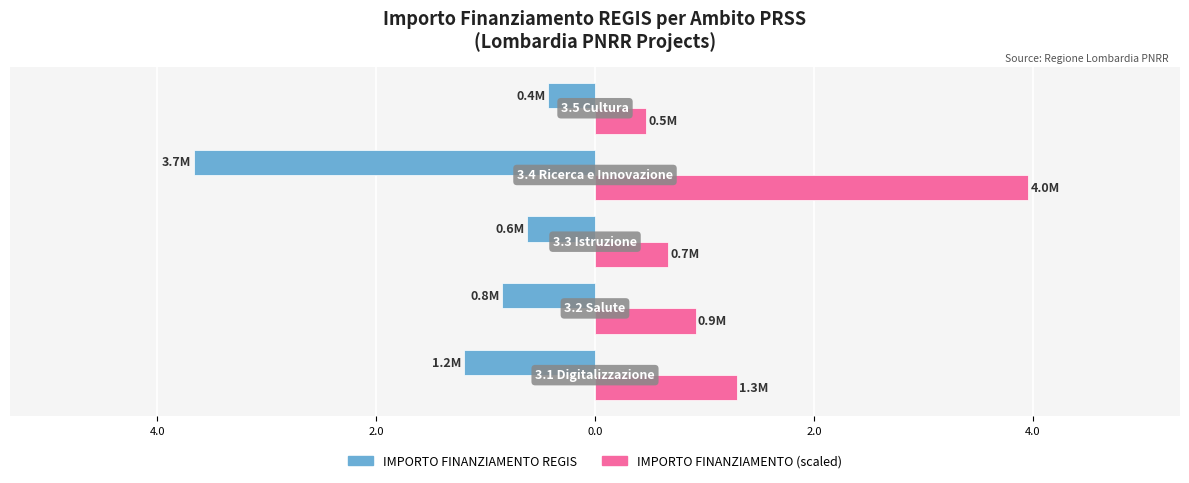

What is the difference between the maximum and minimum values in the IMPORTO FINANZIAMENTO (scaled) series?

3.5